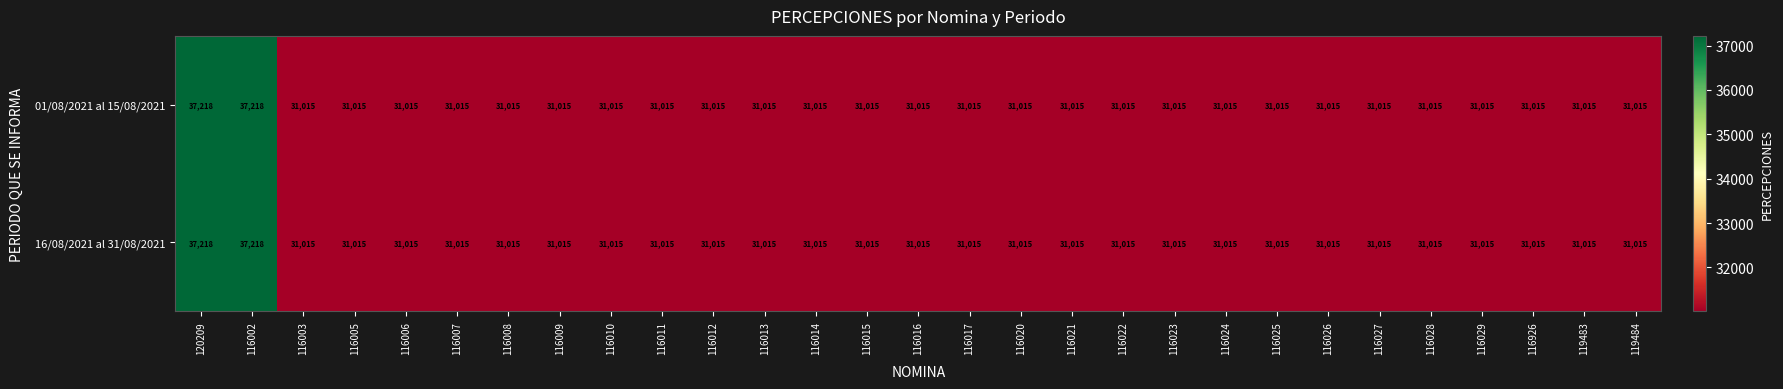

True or false: 16/08/2021 al 31/08/2021 has a value of 18855 at 116016.

False